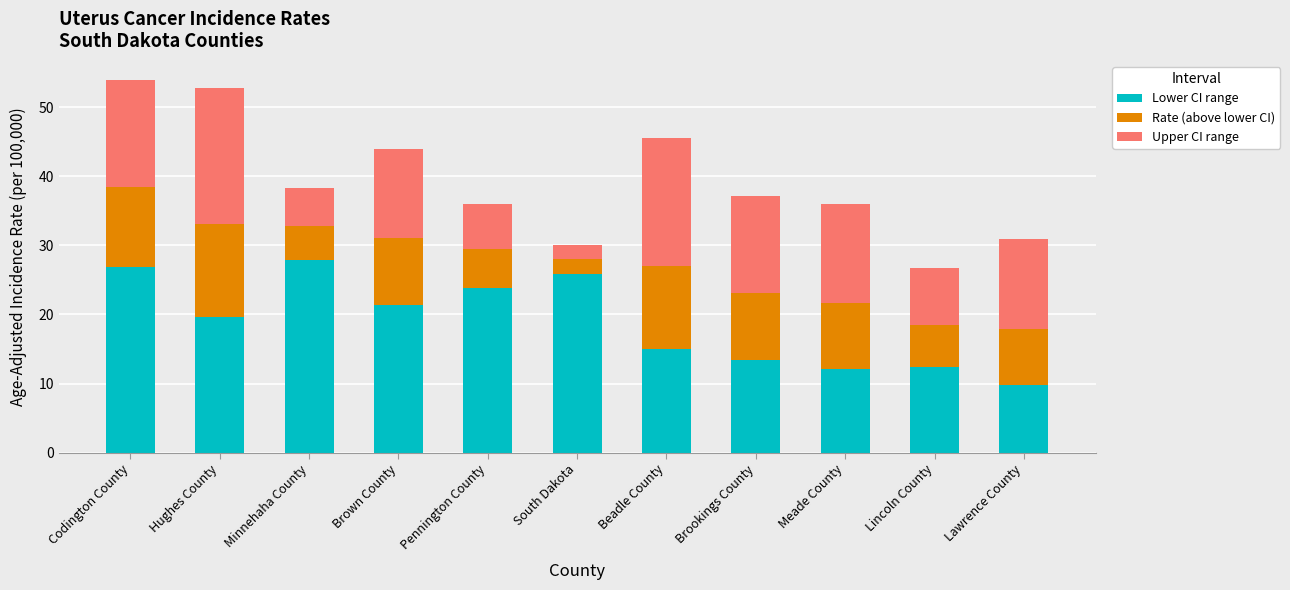

Read the Lower CI range value at Lawrence County.

9.8